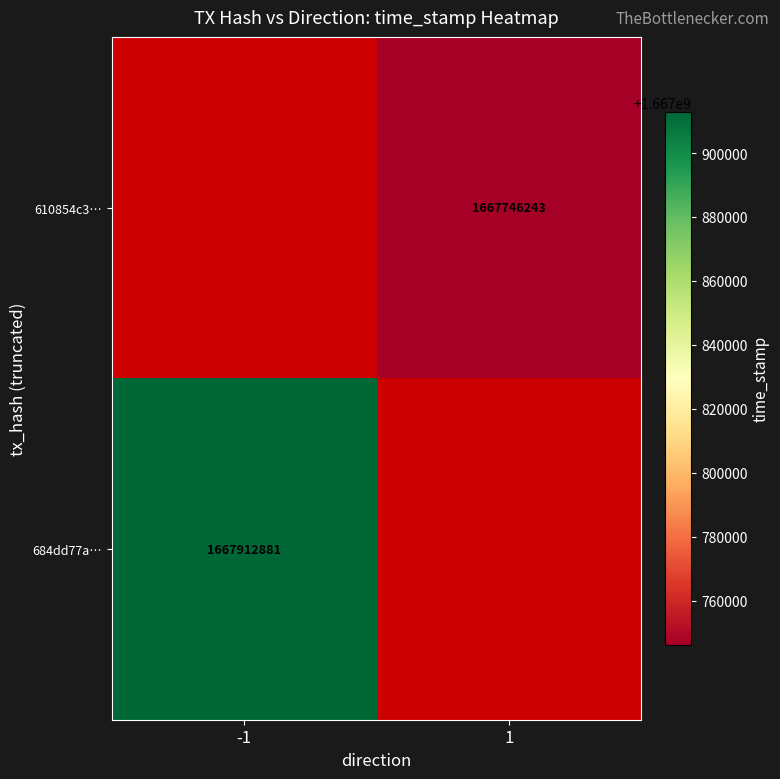

Is the value of 610854c3… at 1 greater than the value of 684dd77a… at -1?

No